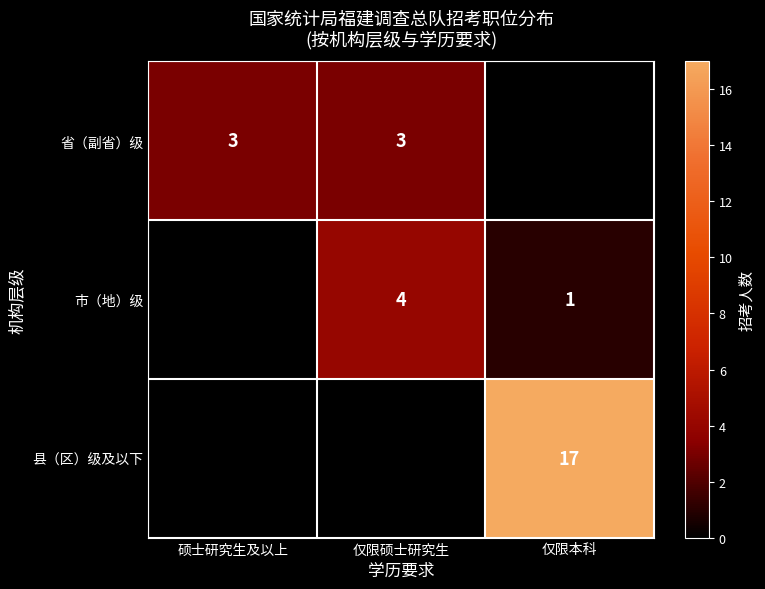

The 省（副省）级 series shows 3 at 仅限硕士研究生. True or false?

True